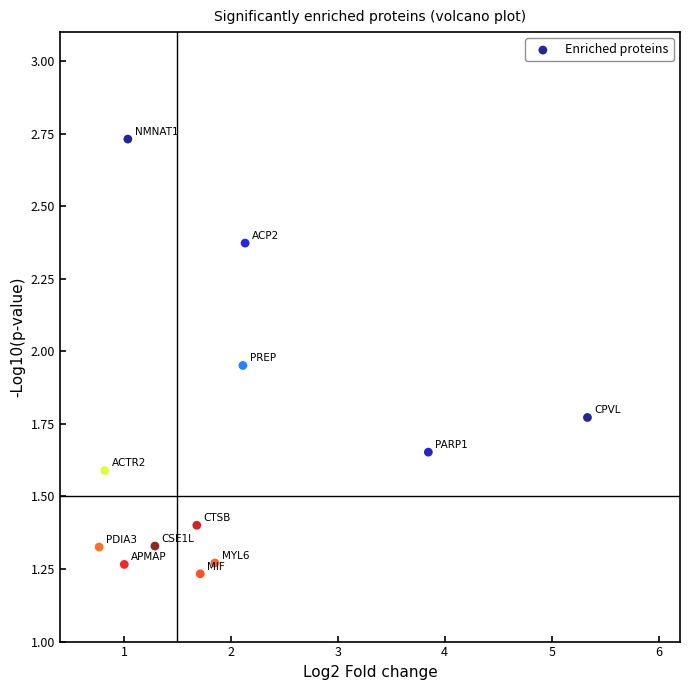

What is the range of Y values (max minus min)?

1.5